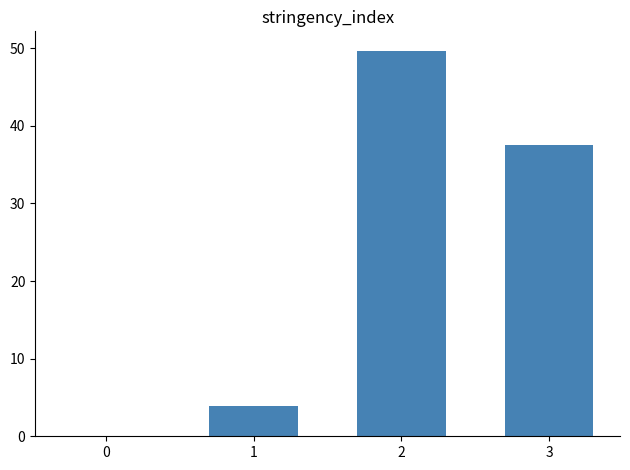

What is the average value?

22.8